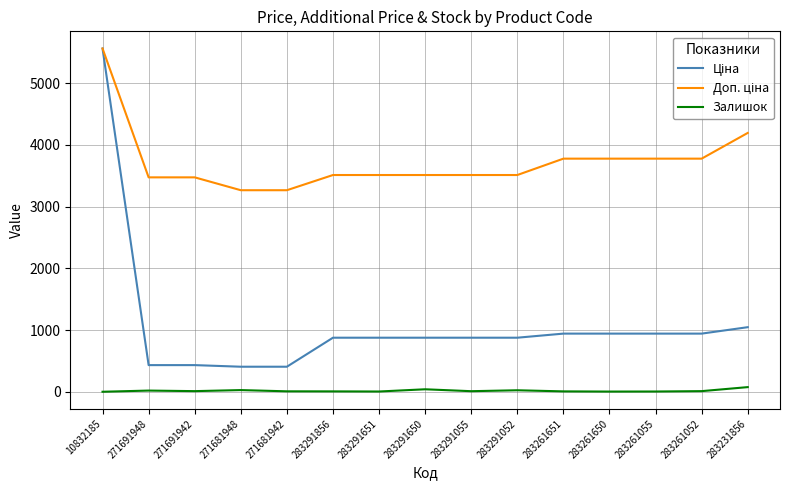

What is the greatest value displayed?

5560.3